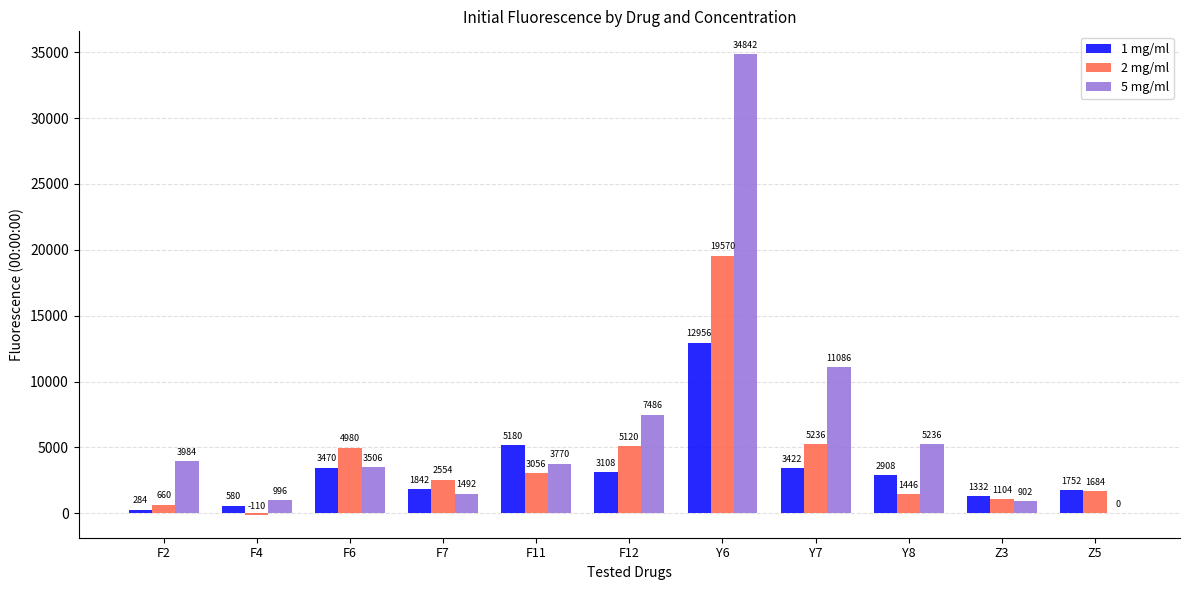

How many values in 5 mg/ml are above zero?

10